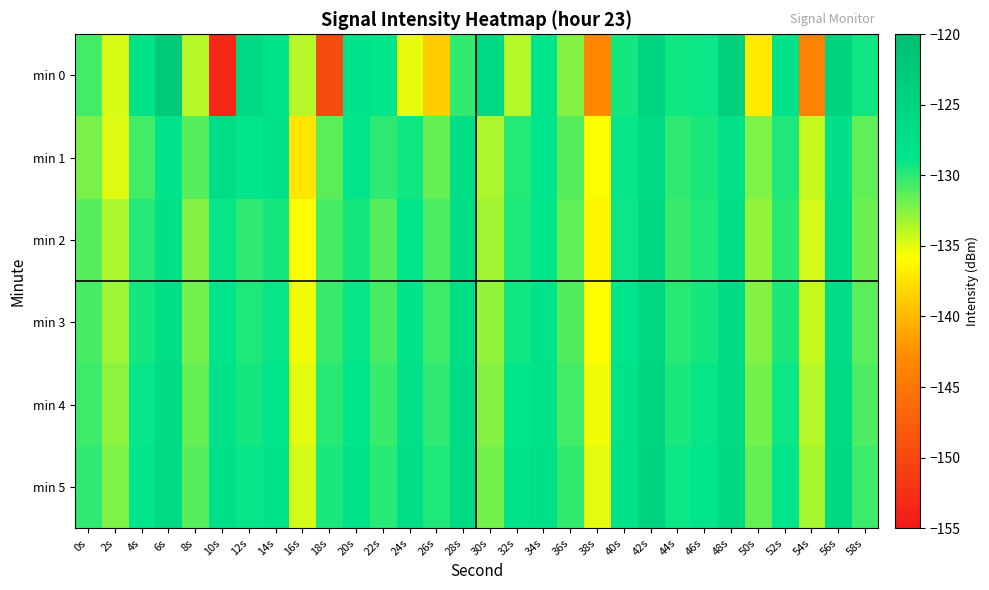

Which series has the largest range (max minus min)?

min 0